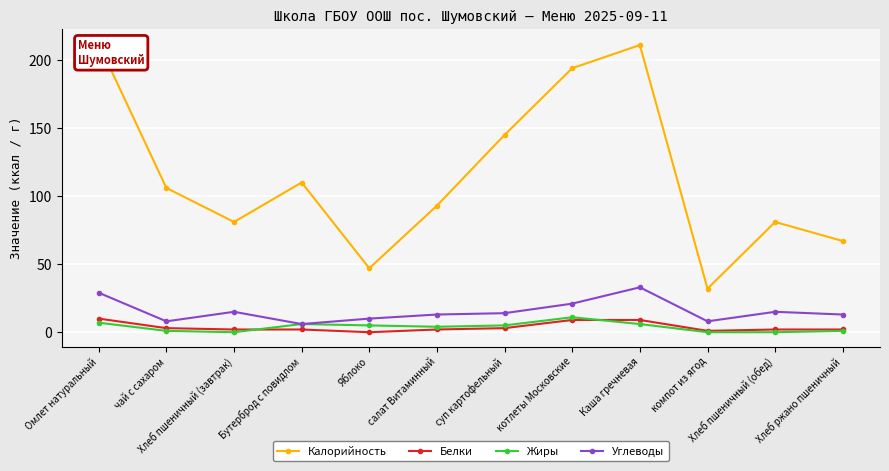

The value of Углеводы at Хлеб ржано пшеничный is 13. True or false?

True